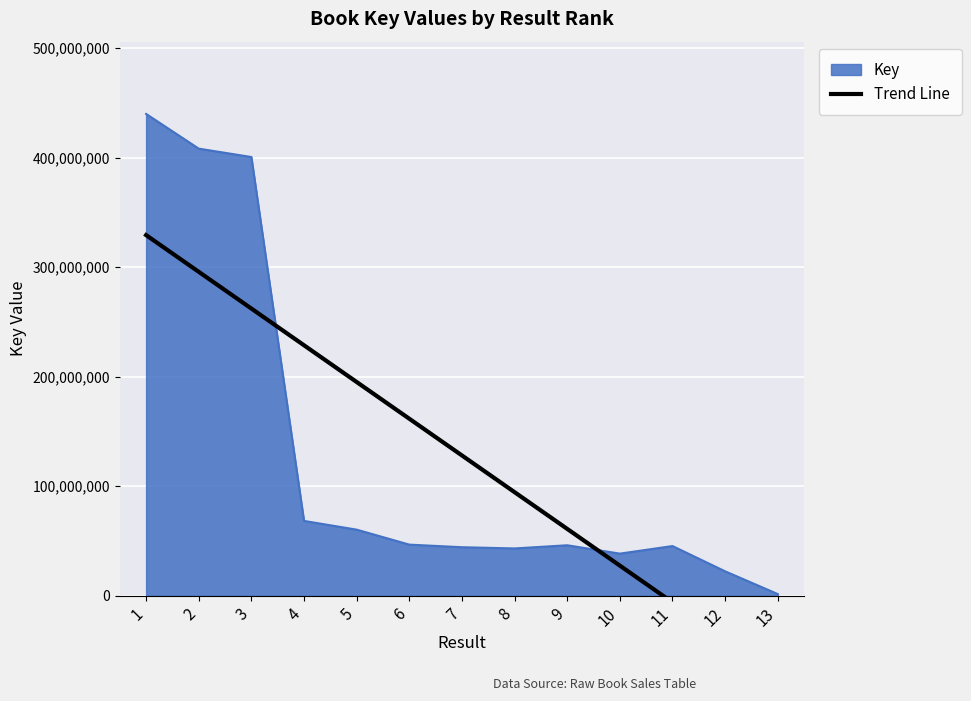

At which label is the value closest to 128080338?

7